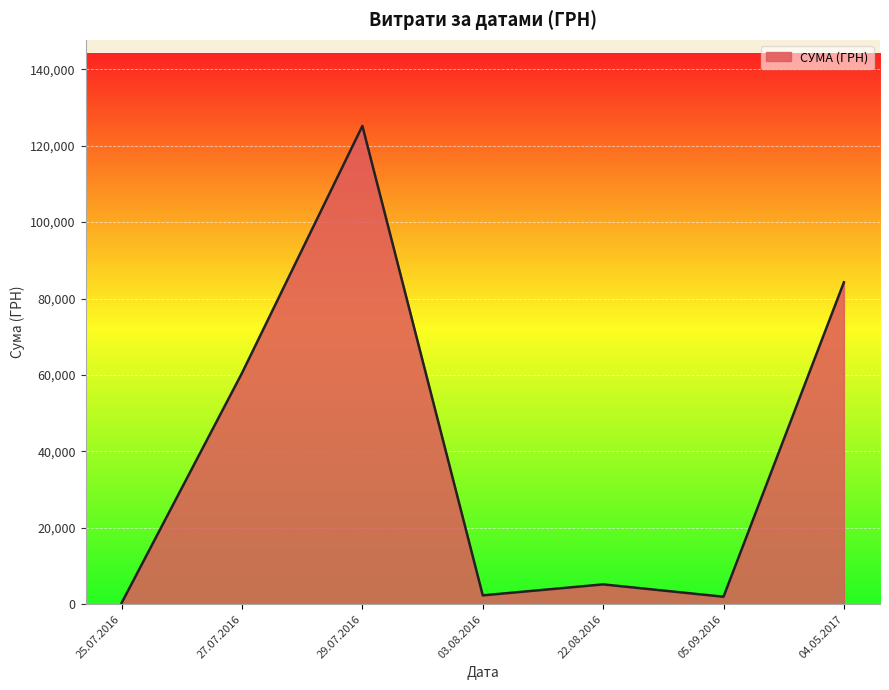

What is the sum of the values at 29.07.2016 and 27.07.2016?

185651.0